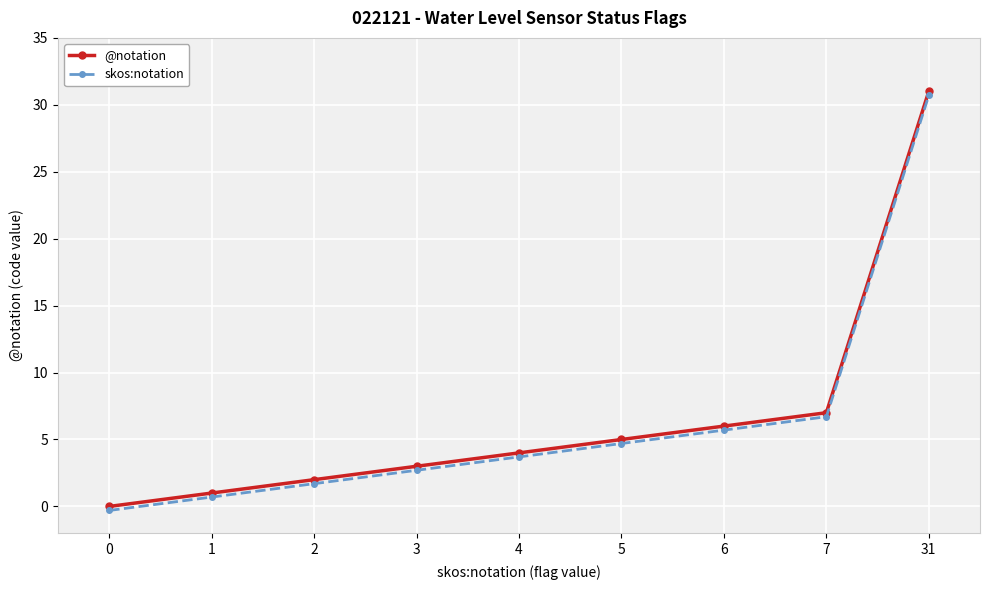

Is it true that skos:notation equals 0.7 at 1?

True